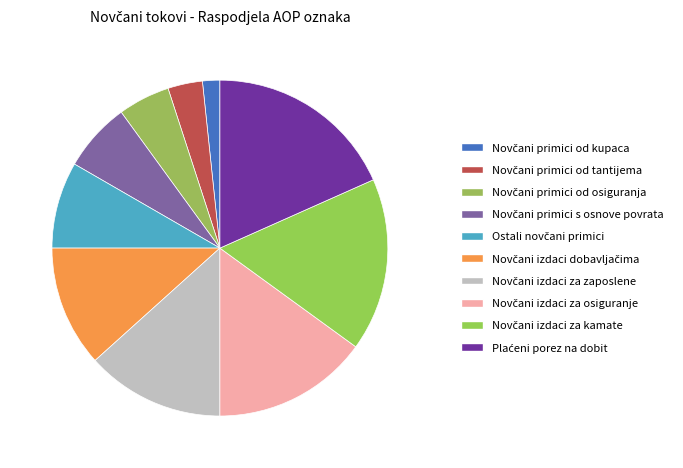

To the nearest percent, what portion does Novčani primici od osiguranja represent?

5%